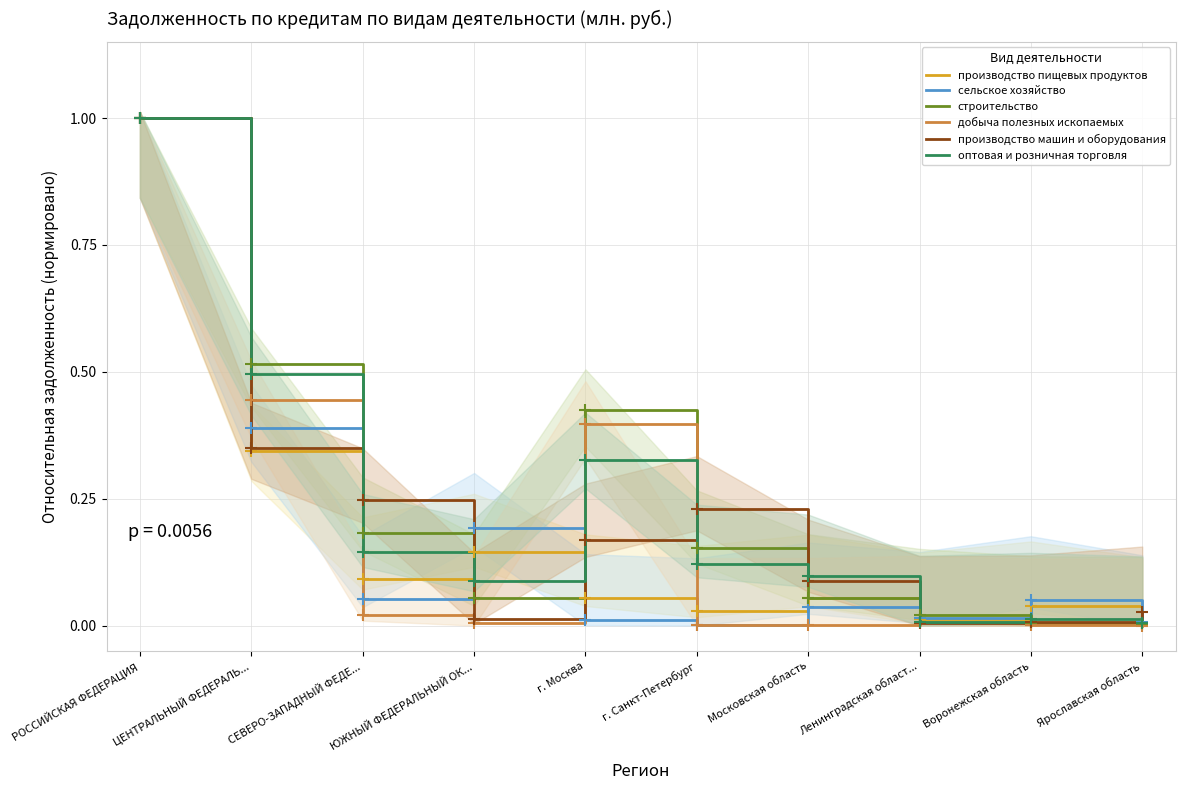

Reading left to right, what are all the values shown in this chart?

производство пищевых продуктов: РОССИЙСКАЯ ФЕДЕРАЦИЯ=1.0	ЦЕНТРАЛЬНЫЙ ФЕДЕРАЛЬ...=0.3	СЕВЕРО-ЗАПАДНЫЙ ФЕДЕ...=0.1	ЮЖНЫЙ ФЕДЕРАЛЬНЫЙ ОК...=0.1	г. Москва=0.1	г. Санкт-Петербург=0.0	Московская область=0.1	Ленинградская област...=0.0	Воронежская область=0.0	Ярославская область=0.0
сельское хозяйство: РОССИЙСКАЯ ФЕДЕРАЦИЯ=1.0	ЦЕНТРАЛЬНЫЙ ФЕДЕРАЛЬ...=0.4	СЕВЕРО-ЗАПАДНЫЙ ФЕДЕ...=0.1	ЮЖНЫЙ ФЕДЕРАЛЬНЫЙ ОК...=0.2	г. Москва=0.0	г. Санкт-Петербург=0.0	Московская область=0.0	Ленинградская област...=0.0	Воронежская область=0.1	Ярославская область=0.0
строительство: РОССИЙСКАЯ ФЕДЕРАЦИЯ=1.0	ЦЕНТРАЛЬНЫЙ ФЕДЕРАЛЬ...=0.5	СЕВЕРО-ЗАПАДНЫЙ ФЕДЕ...=0.2	ЮЖНЫЙ ФЕДЕРАЛЬНЫЙ ОК...=0.1	г. Москва=0.4	г. Санкт-Петербург=0.2	Московская область=0.1	Ленинградская област...=0.0	Воронежская область=0.0	Ярославская область=0.0
добыча полезных ископаемых: РОССИЙСКАЯ ФЕДЕРАЦИЯ=1.0	ЦЕНТРАЛЬНЫЙ ФЕДЕРАЛЬ...=0.4	СЕВЕРО-ЗАПАДНЫЙ ФЕДЕ...=0.0	ЮЖНЫЙ ФЕДЕРАЛЬНЫЙ ОК...=0.0	г. Москва=0.4	г. Санкт-Петербург=0.0	Московская область=0.0	Ленинградская област...=0.0	Воронежская область=0.0	Ярославская область=0.0
производство машин и оборудования: РОССИЙСКАЯ ФЕДЕРАЦИЯ=1.0	ЦЕНТРАЛЬНЫЙ ФЕДЕРАЛЬ...=0.3	СЕВЕРО-ЗАПАДНЫЙ ФЕДЕ...=0.2	ЮЖНЫЙ ФЕДЕРАЛЬНЫЙ ОК...=0.0	г. Москва=0.2	г. Санкт-Петербург=0.2	Московская область=0.1	Ленинградская област...=0.0	Воронежская область=0.0	Ярославская область=0.0
оптовая и розничная торговля: РОССИЙСКАЯ ФЕДЕРАЦИЯ=1.0	ЦЕНТРАЛЬНЫЙ ФЕДЕРАЛЬ...=0.5	СЕВЕРО-ЗАПАДНЫЙ ФЕДЕ...=0.1	ЮЖНЫЙ ФЕДЕРАЛЬНЫЙ ОК...=0.1	г. Москва=0.3	г. Санкт-Петербург=0.1	Московская область=0.1	Ленинградская област...=0.0	Воронежская область=0.0	Ярославская область=0.0